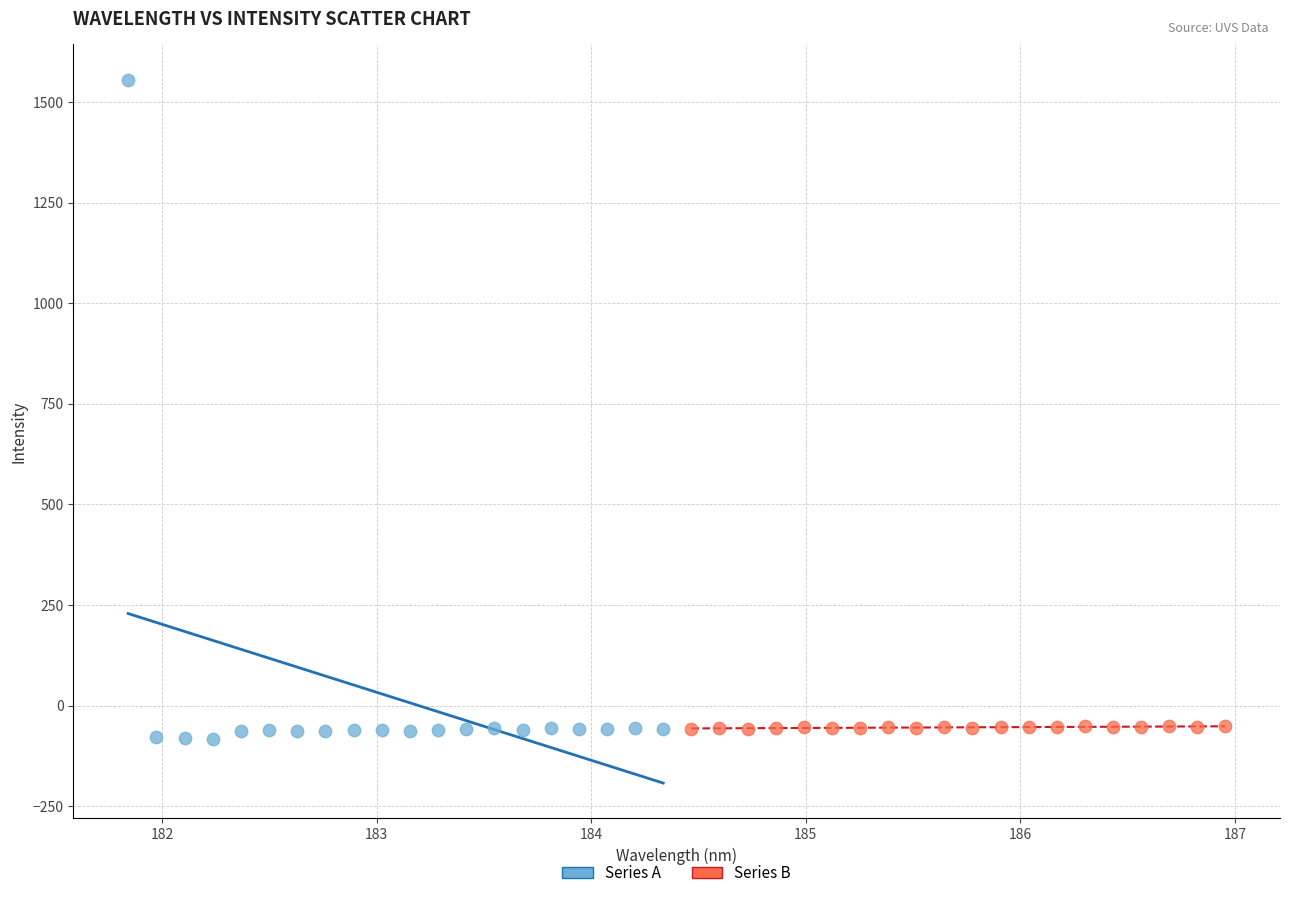

Which series has the largest Y range (max minus min)?

Series A